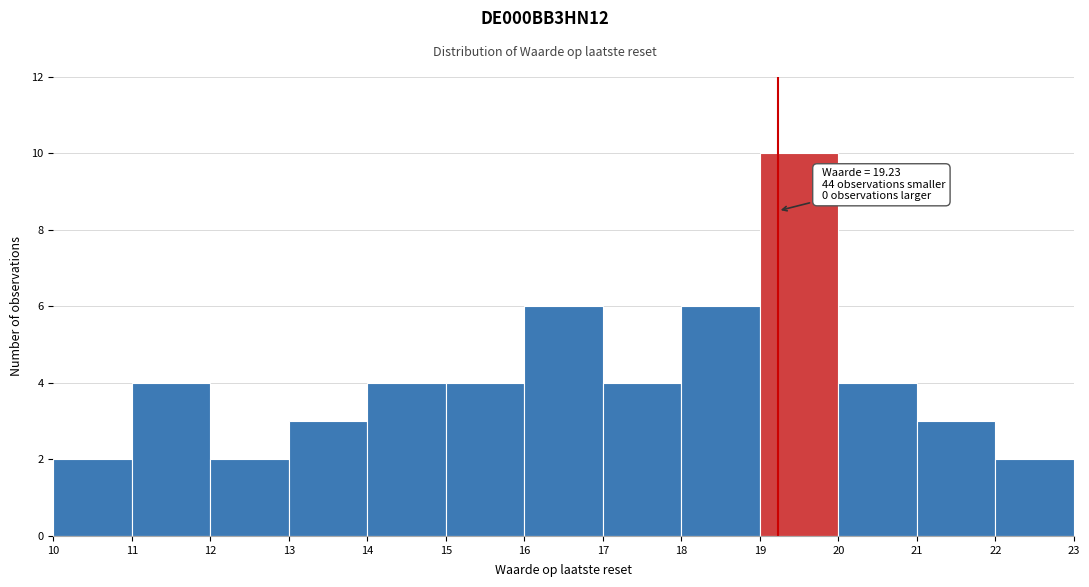

Over which range of the x-axis is the bar tallest?

19 to 20